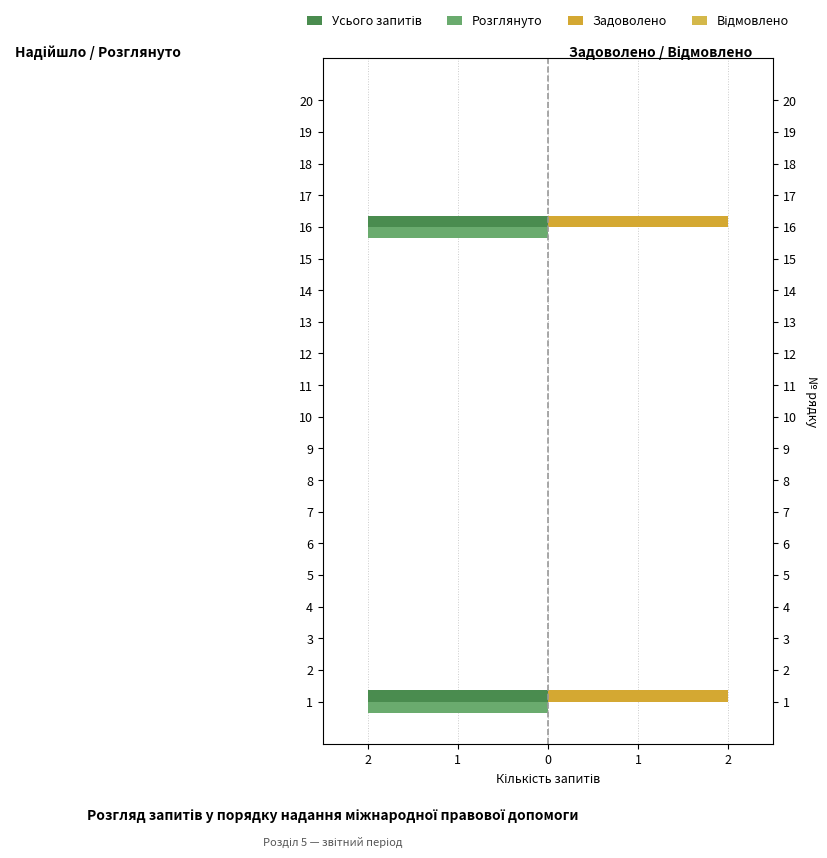

How many Усього запитів values are between 0 and 1?

18